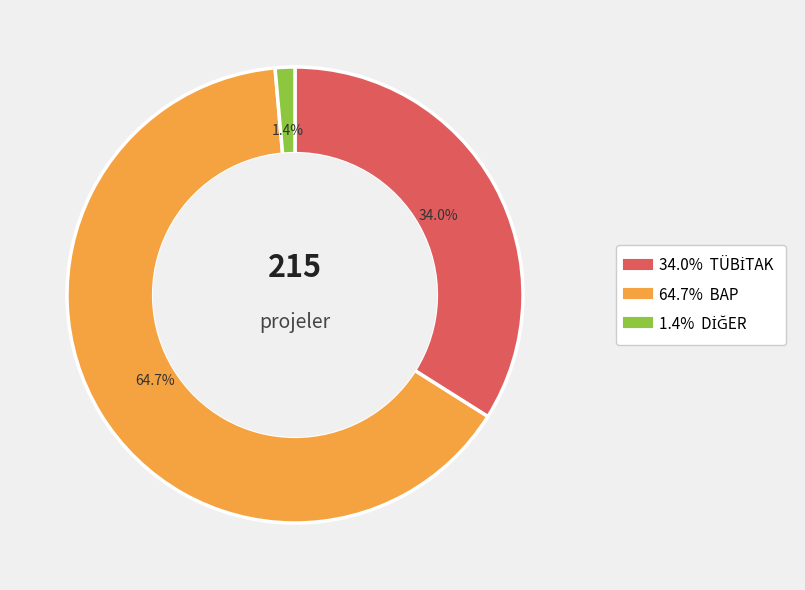

How many segments does this pie chart have?

3